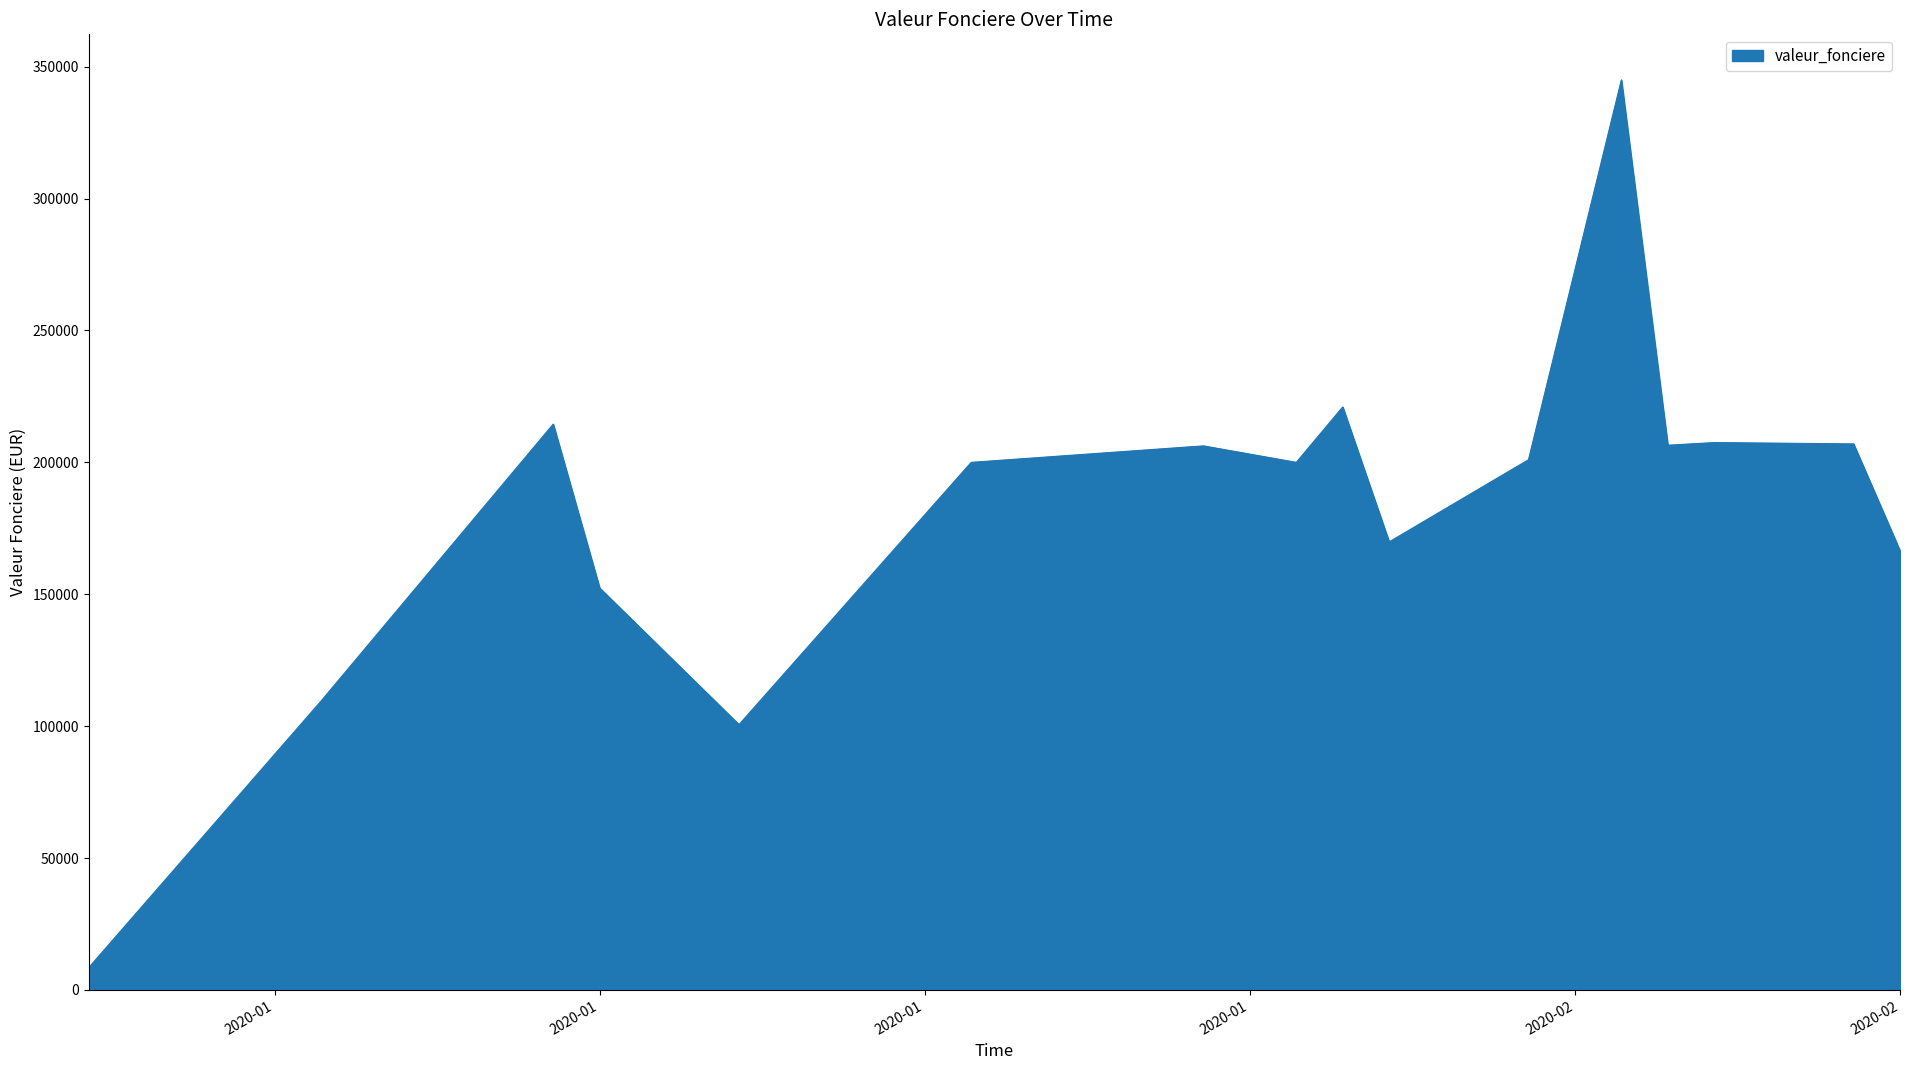

What is the minimum value shown in the chart?

8500.0